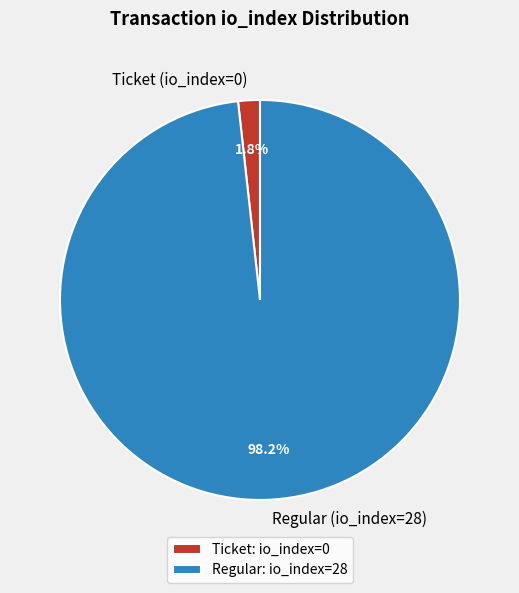

Is the sum of Ticket (io_index=0) and Regular (io_index=28) greater than half?

Yes